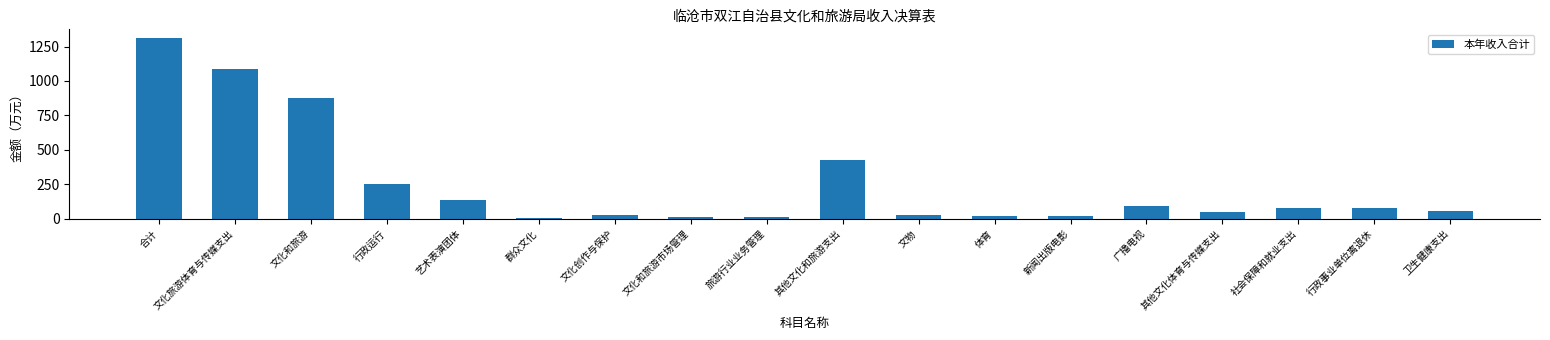

What is the value of the 18th bar from the left?

56.1